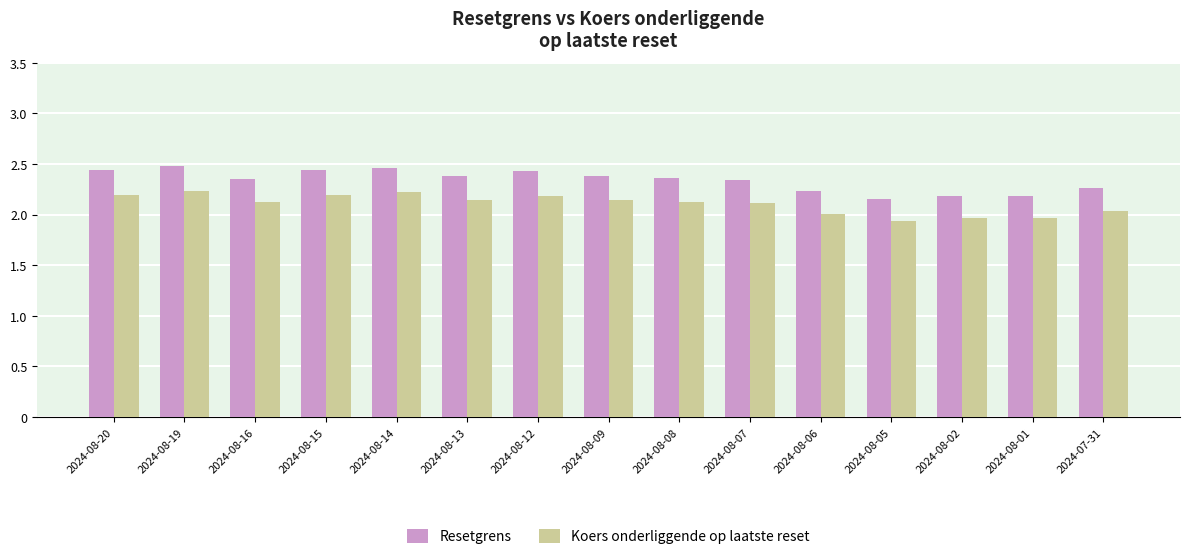

Rank the series by their average value, from highest to lowest.

Resetgrens, Koers onderliggende op laatste reset